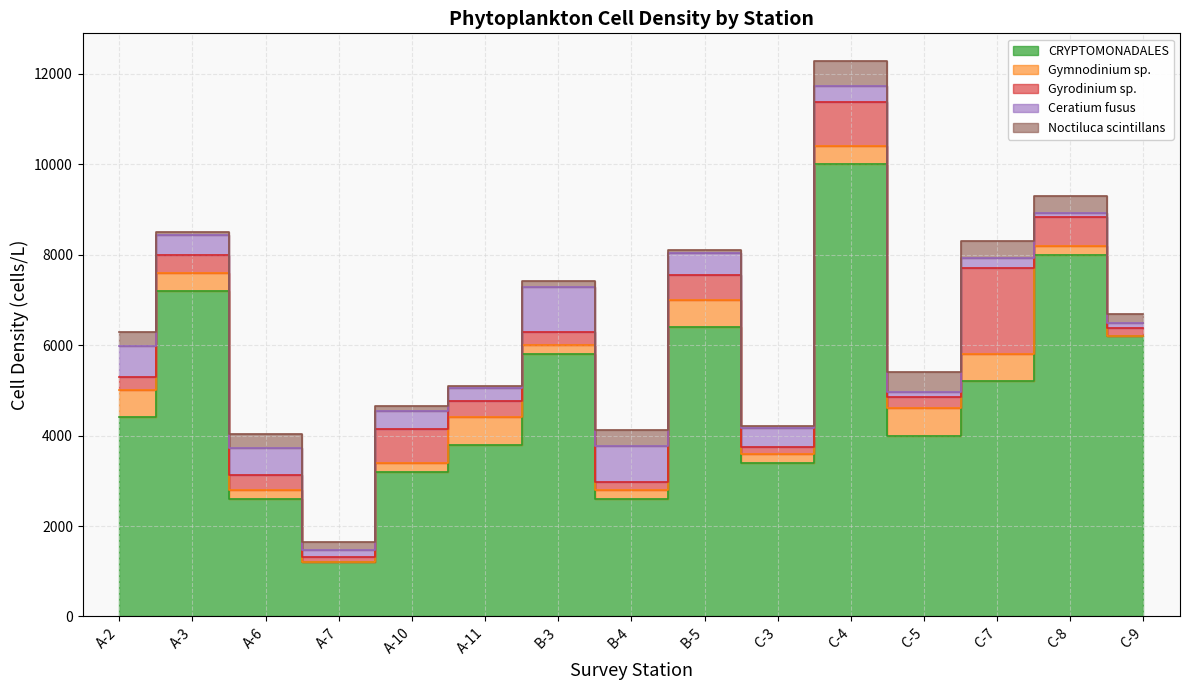

Which series has the largest range (max minus min)?

CRYPTOMONADALES